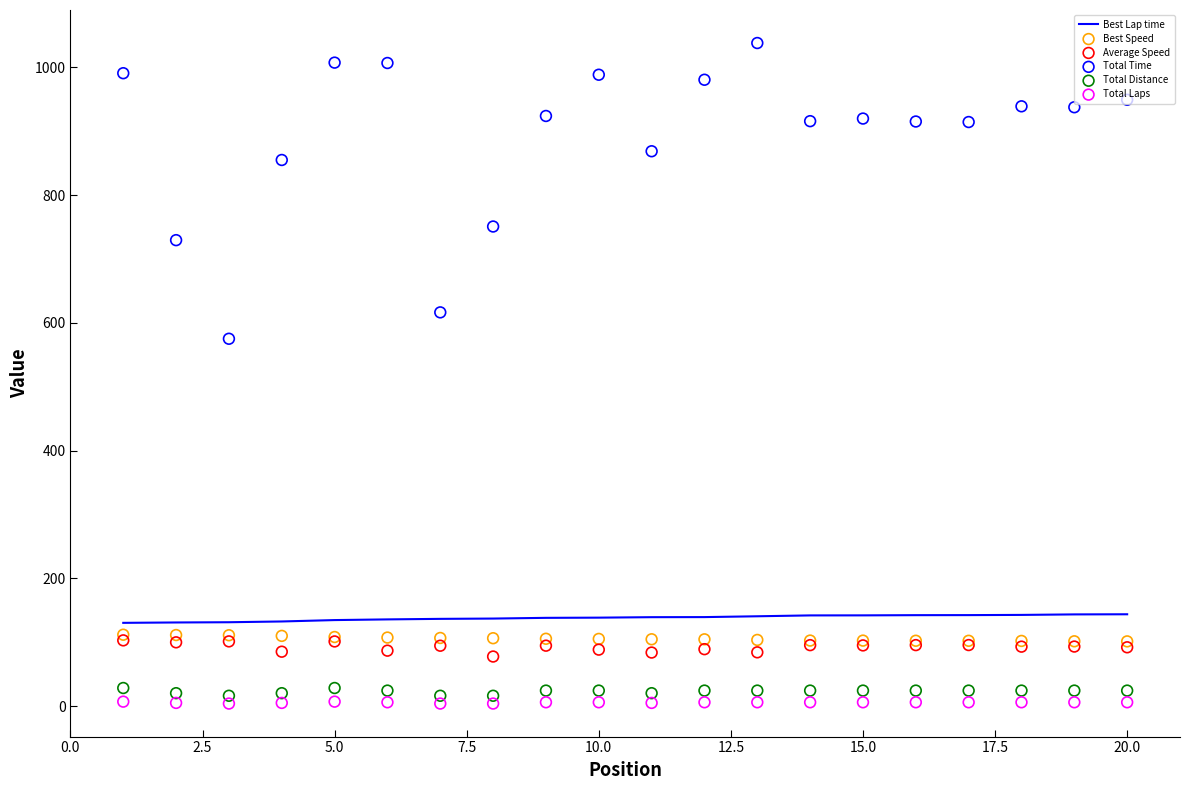

At how many categories does at least one series exceed 245?

20